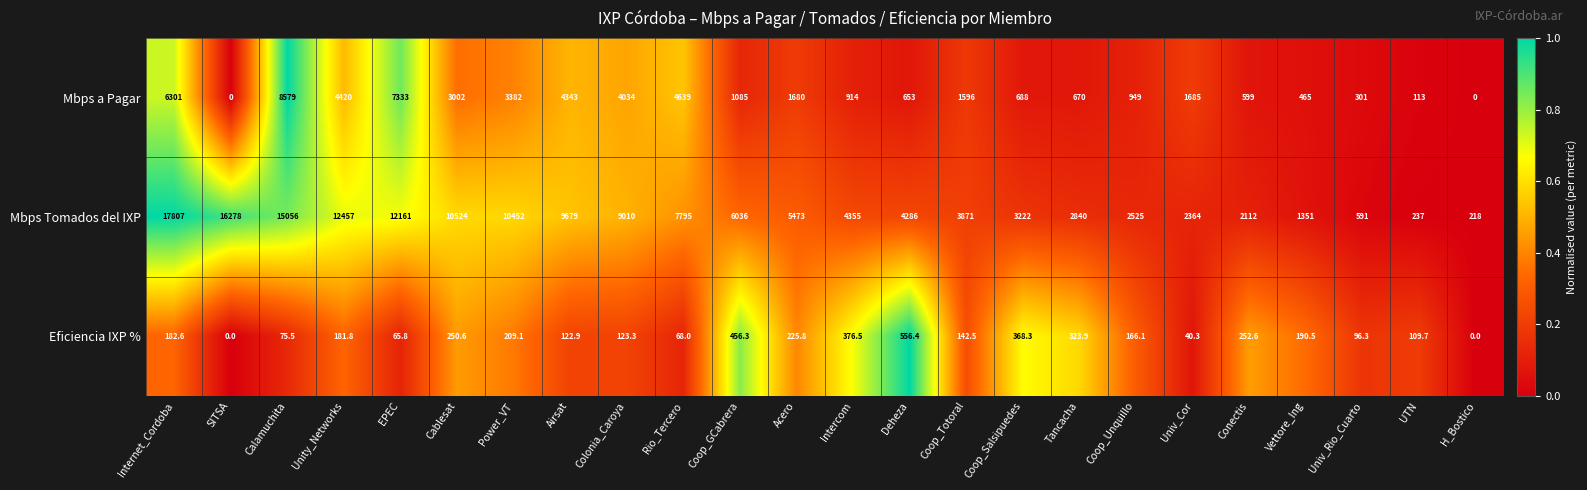

Rank the series by their maximum value, from lowest to highest.

Eficiencia IXP %, Mbps a Pagar, Mbps Tomados del IXP